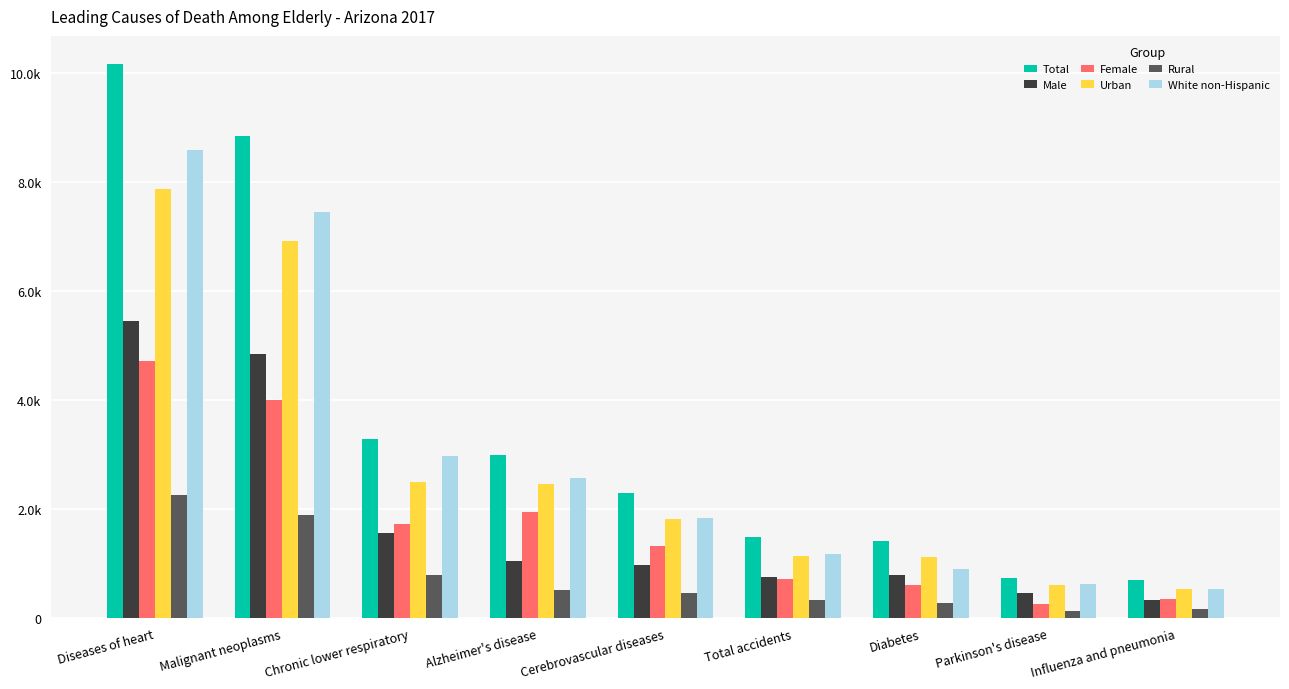

What are all the series names shown in the legend?

Total, Male, Female, Urban, Rural, White non-Hispanic